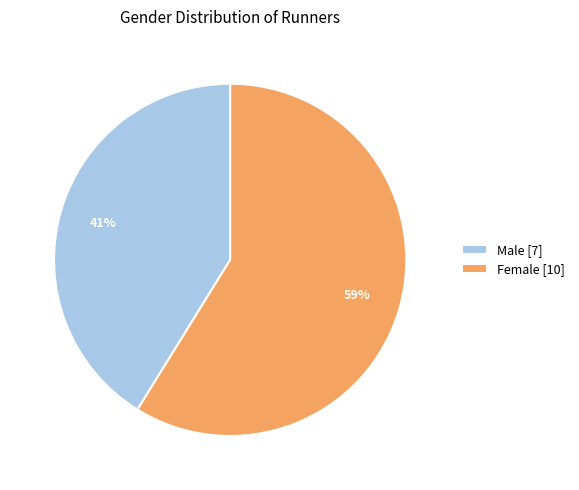

Is the sum of Female [10] and Male [7] greater than half?

Yes